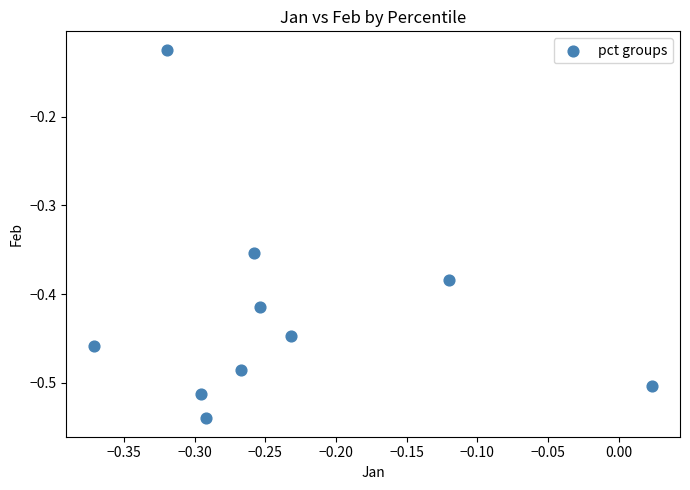

What is the range of X values (max minus min)?

0.4